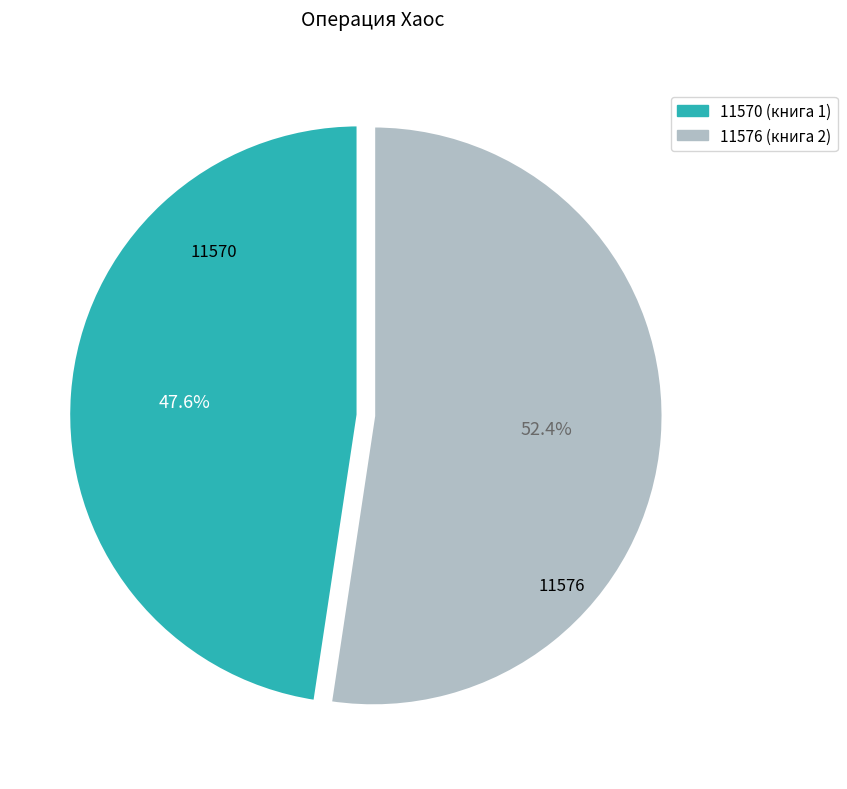

True or false: 11570 accounts for 48% of the total.

True